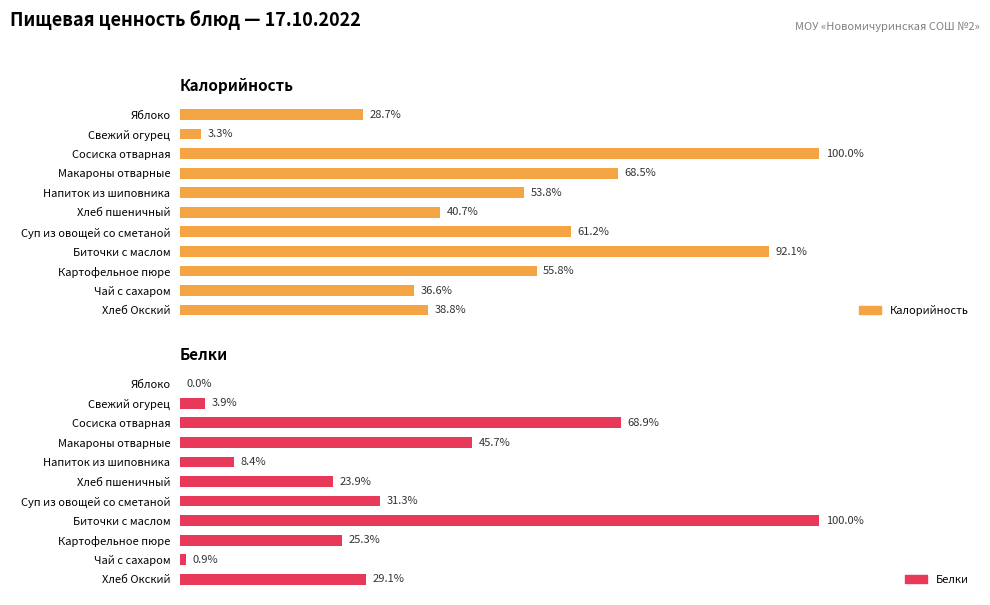

What is the difference between the second highest and minimum values in the Белки series?

5.5